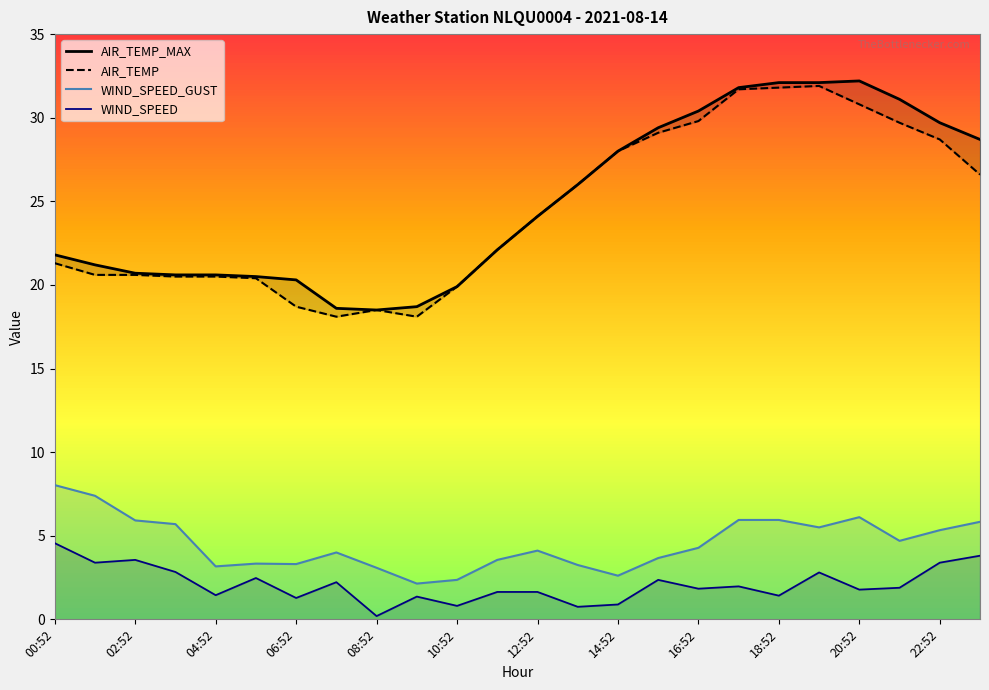

What is the sum of all AIR_TEMP values?

587.5